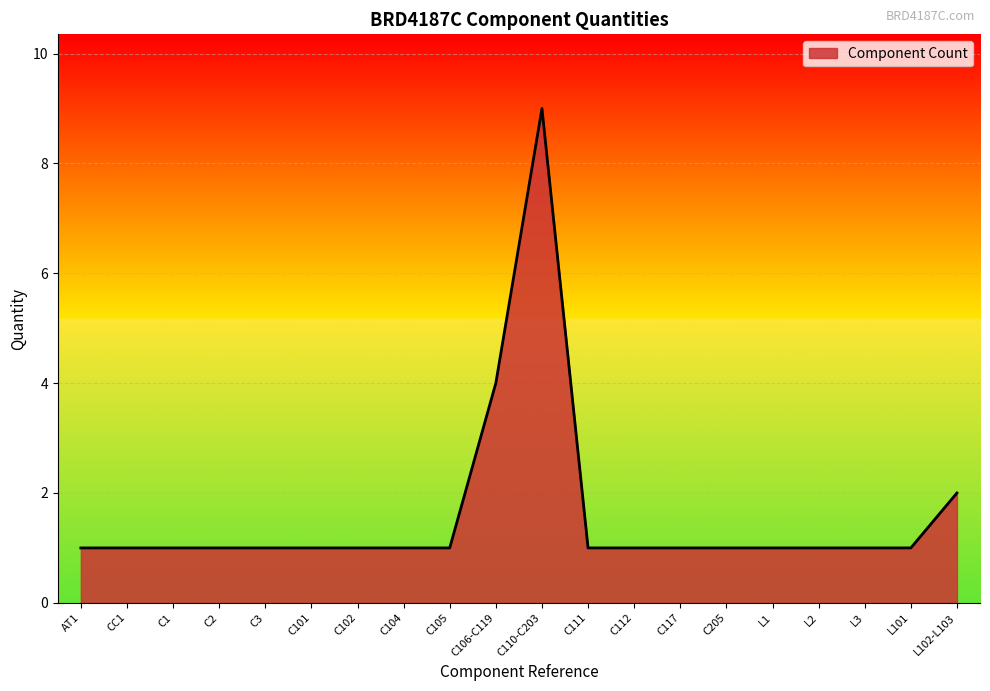

What value does the data have at C112?

1